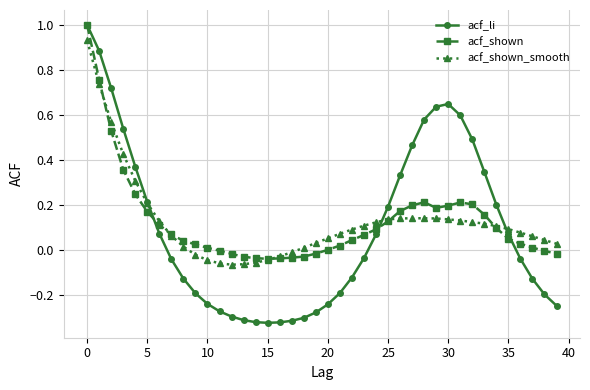

What is the difference between the maximum and minimum values in the acf_li series?

1.3